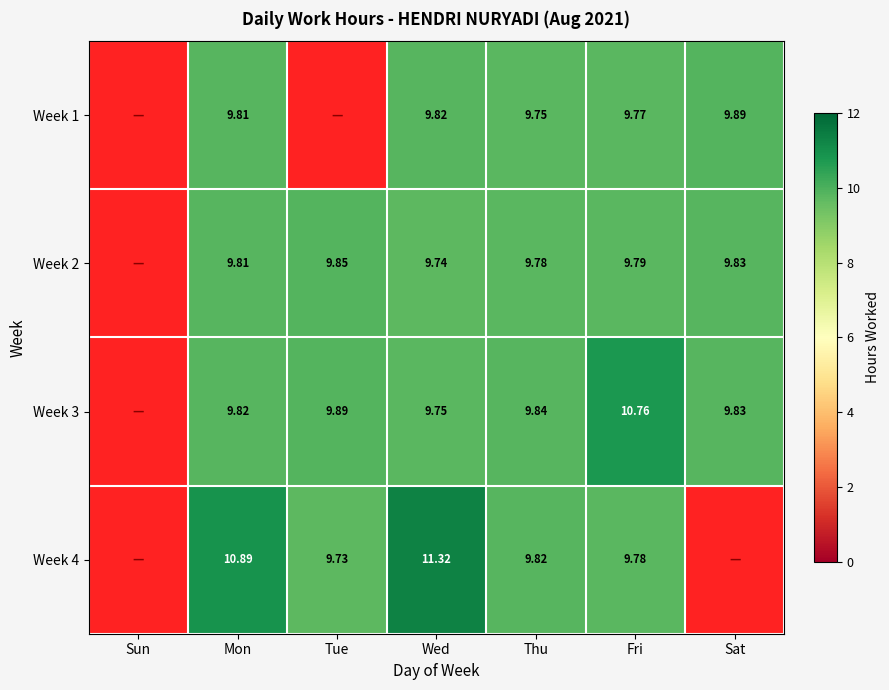

The value of Week 4 at Mon is 10.9. True or false?

True